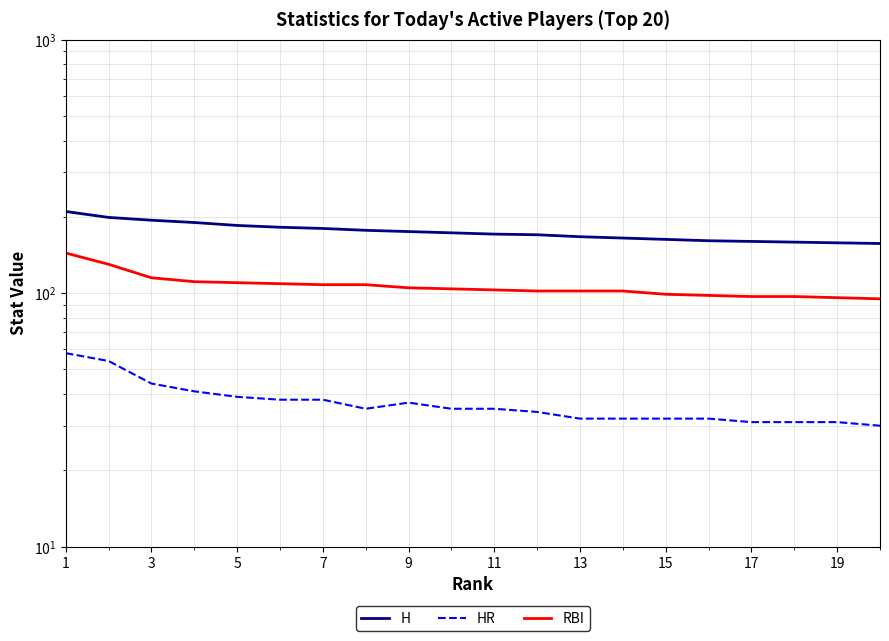

Reading left to right, what are all the values shown in this chart?

H: 210	199	194	190	185	182	180	177	175	173	171	170	167	165	163	161	160	159	158	157
HR: 58	54	44	41	39	38	38	35	37	35	35	34	32	32	32	32	31	31	31	30
RBI: 144	130	115	111	110	109	108	108	105	104	103	102	102	102	99	98	97	97	96	95